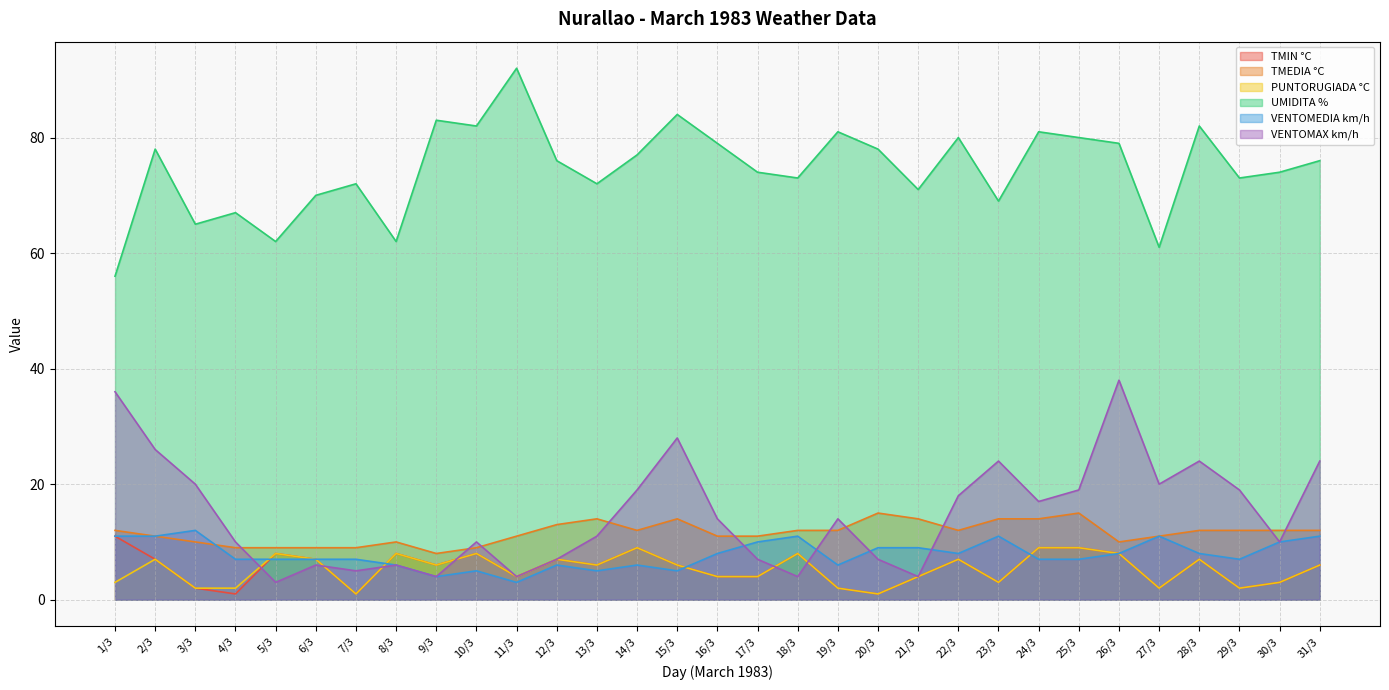

List the labels in order of PUNTORUGIADA °C value, smallest first.

7/3, 20/3, 3/3, 4/3, 19/3, 27/3, 29/3, 1/3, 23/3, 30/3, 11/3, 16/3, 17/3, 21/3, 9/3, 13/3, 15/3, 31/3, 2/3, 6/3, 12/3, 22/3, 28/3, 5/3, 8/3, 10/3, 18/3, 26/3, 14/3, 24/3, 25/3